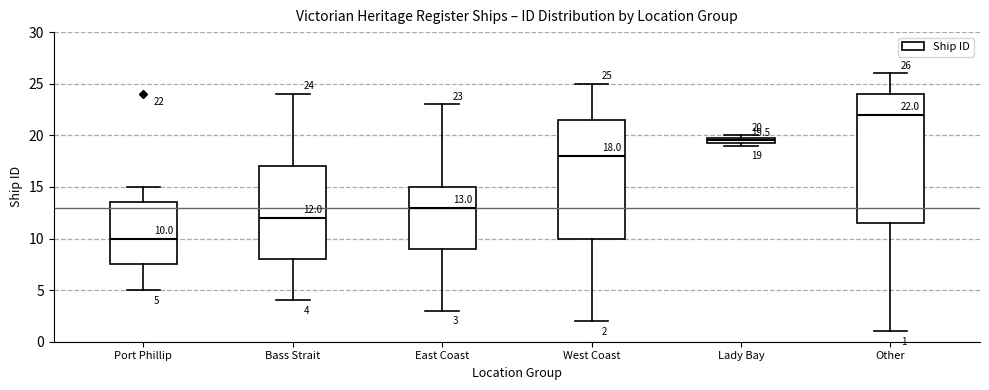

Which box has the lowest median line?

Port Phillip